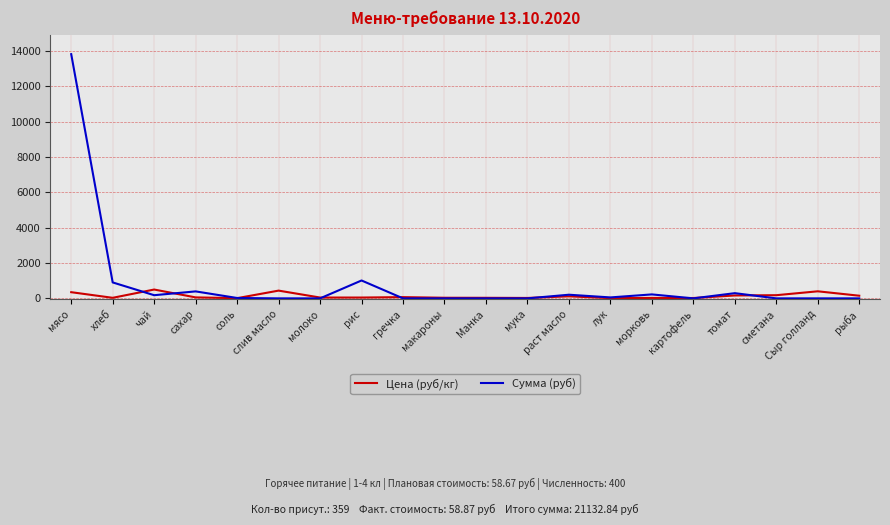

At which category is the sum across all series the highest?

мясо